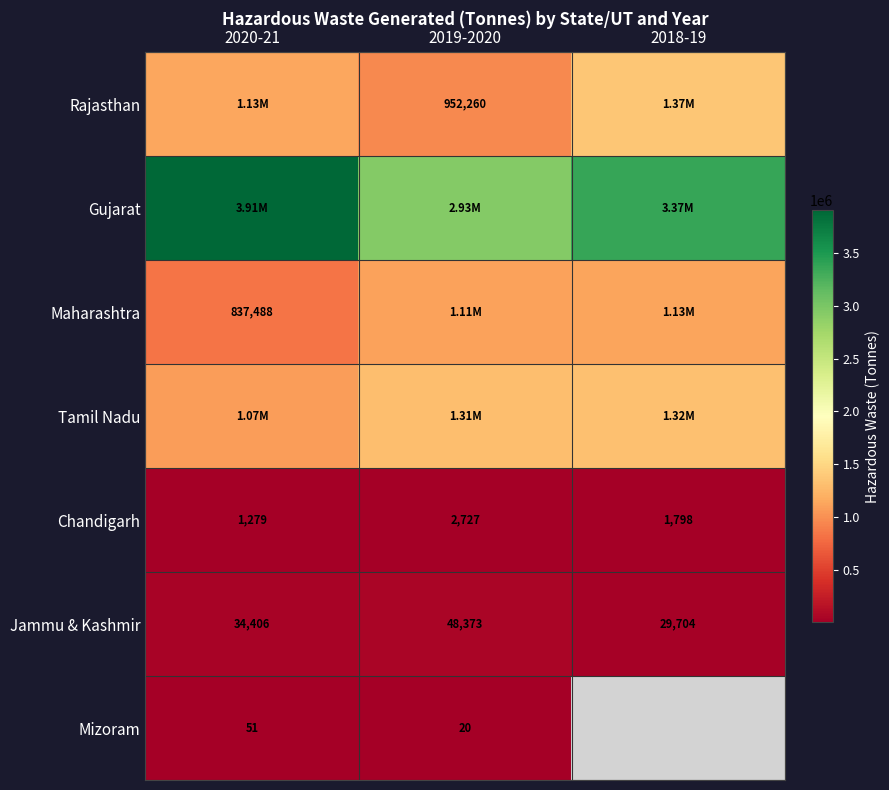

What is the difference between the second highest and minimum values in the Jammu & Kashmir series?

4702